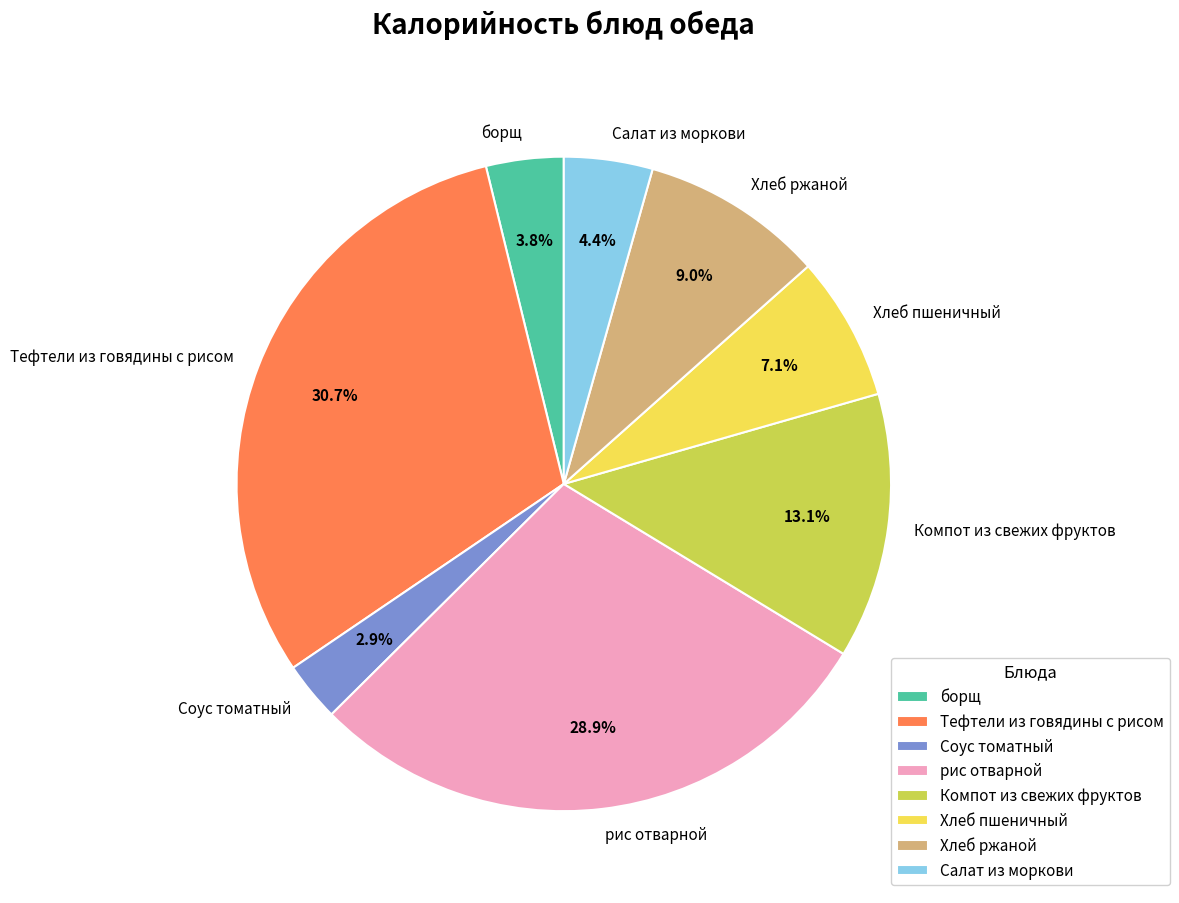

Does рис отварной represent more than half of the total?

No